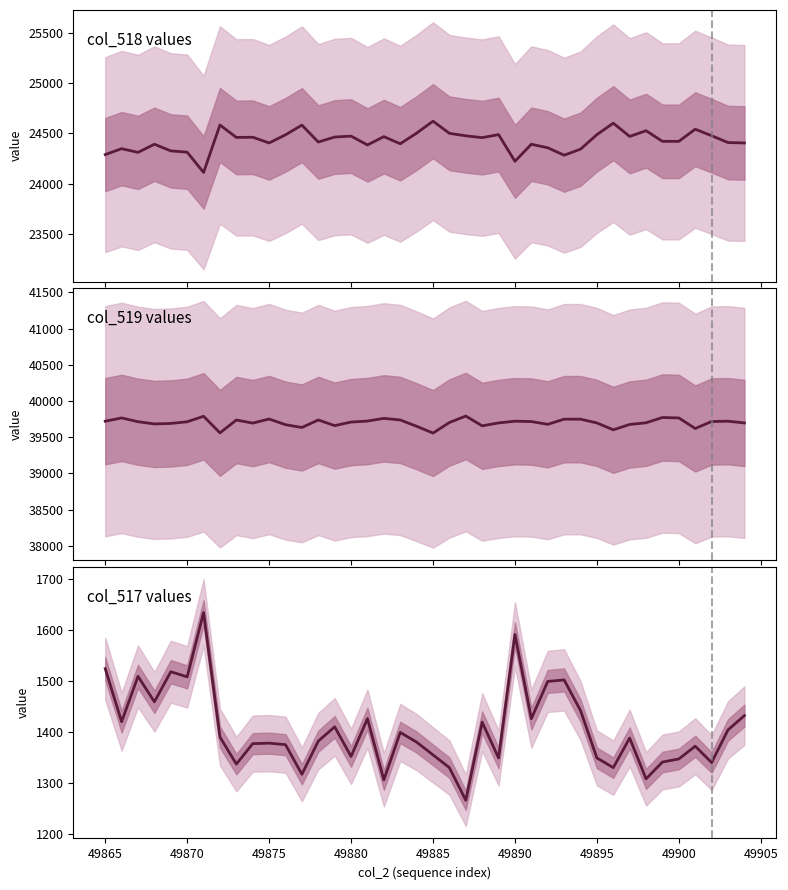

True or false: col_517 and col_519 intersect in this chart.

False